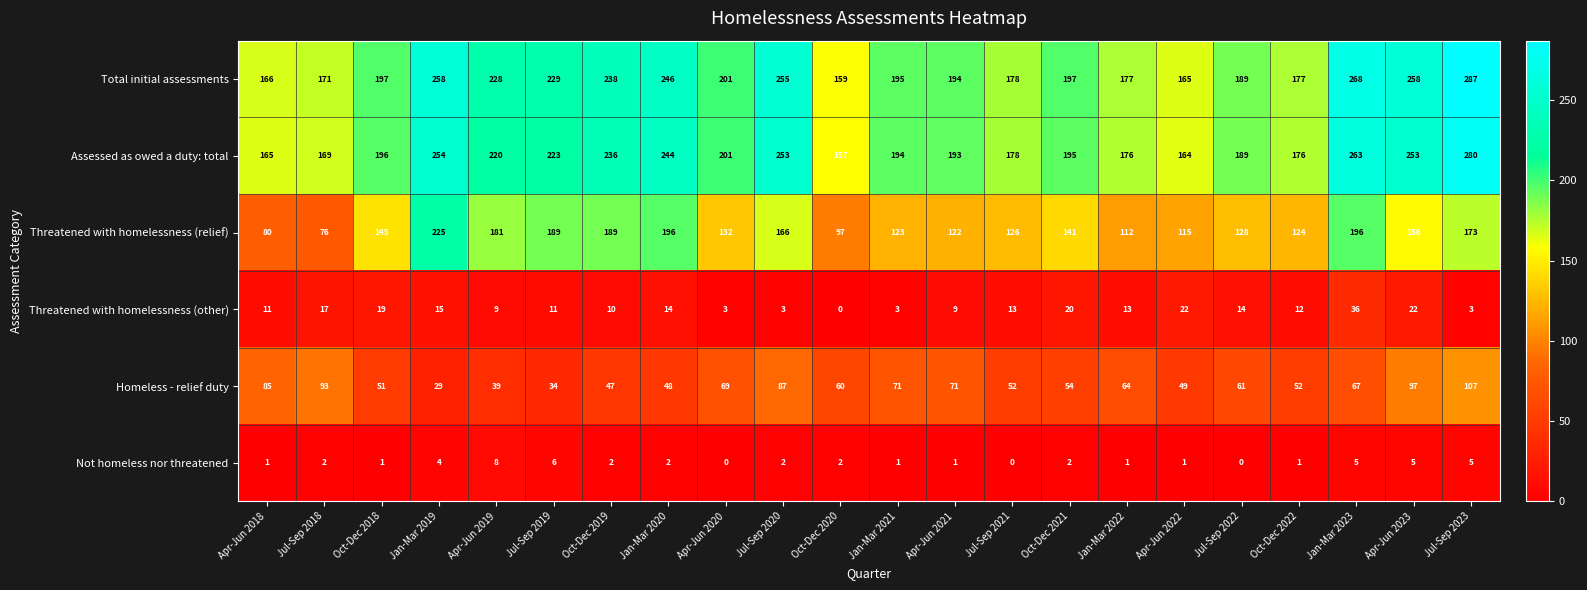

What is the lowest value of the Threatened with homelessness (relief) series?

76